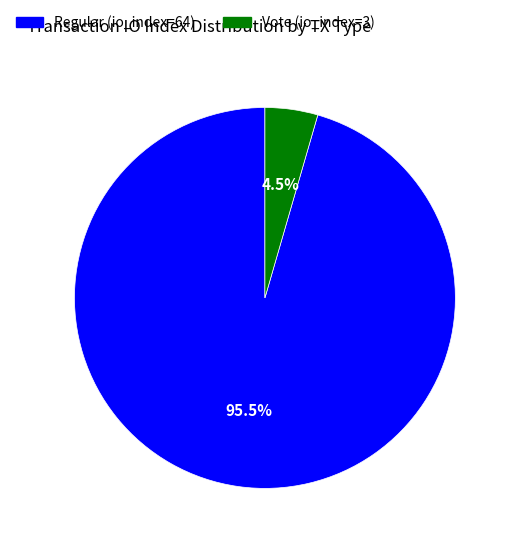

Which has a higher value, Regular (io_index=64) or Vote (io_index=3)?

Regular (io_index=64)